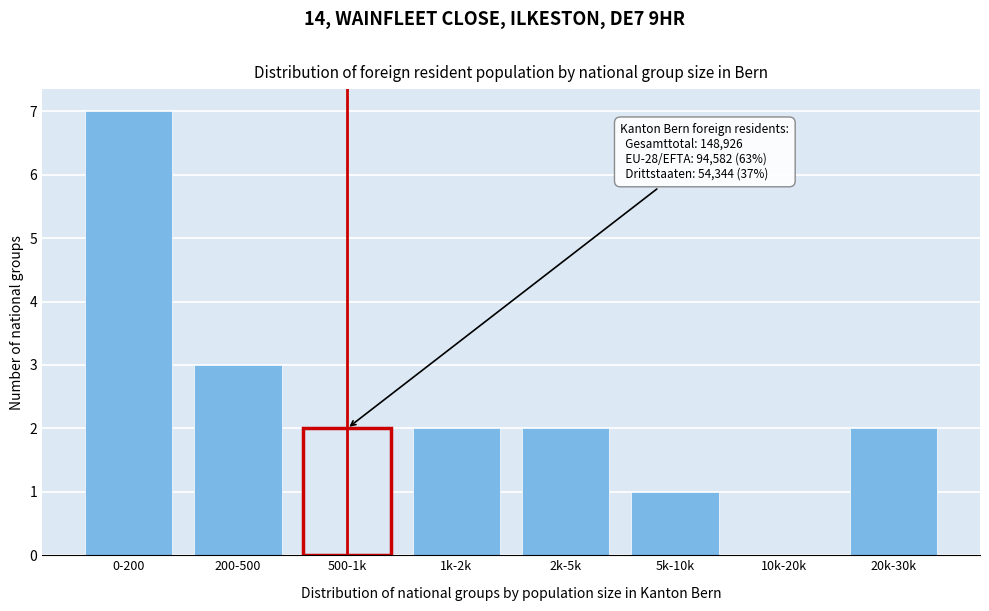

Reading left to right, what are all the values shown in this chart?

0-200=7	200-500=3	500-1k=2	1k-2k=2	2k-5k=2	5k-10k=1	10k-20k=0	20k-30k=2